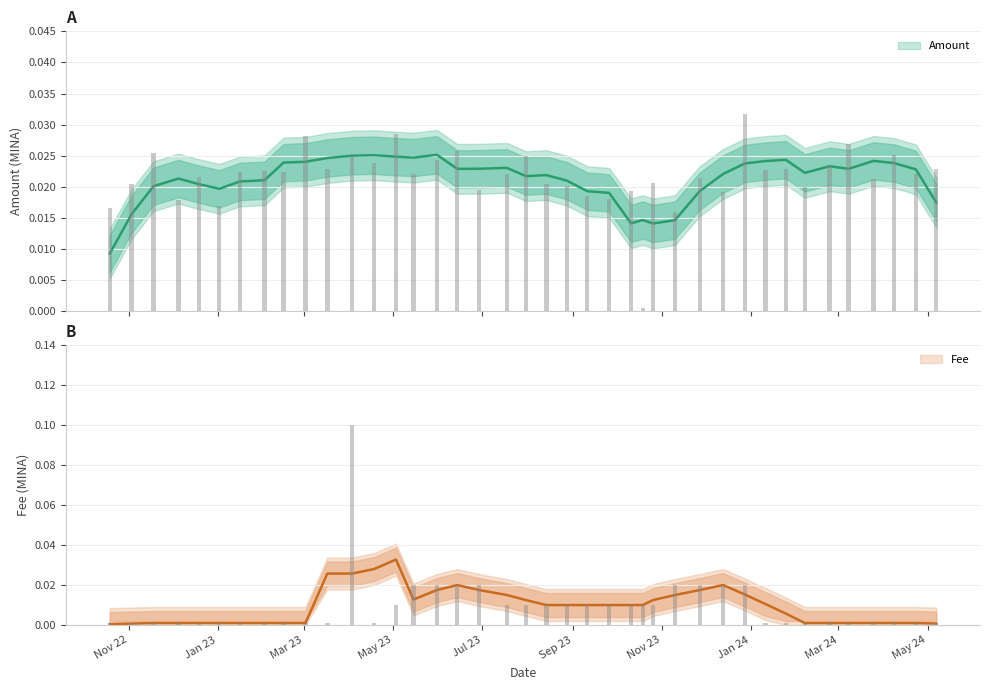

Count the number of data series in this chart.

2